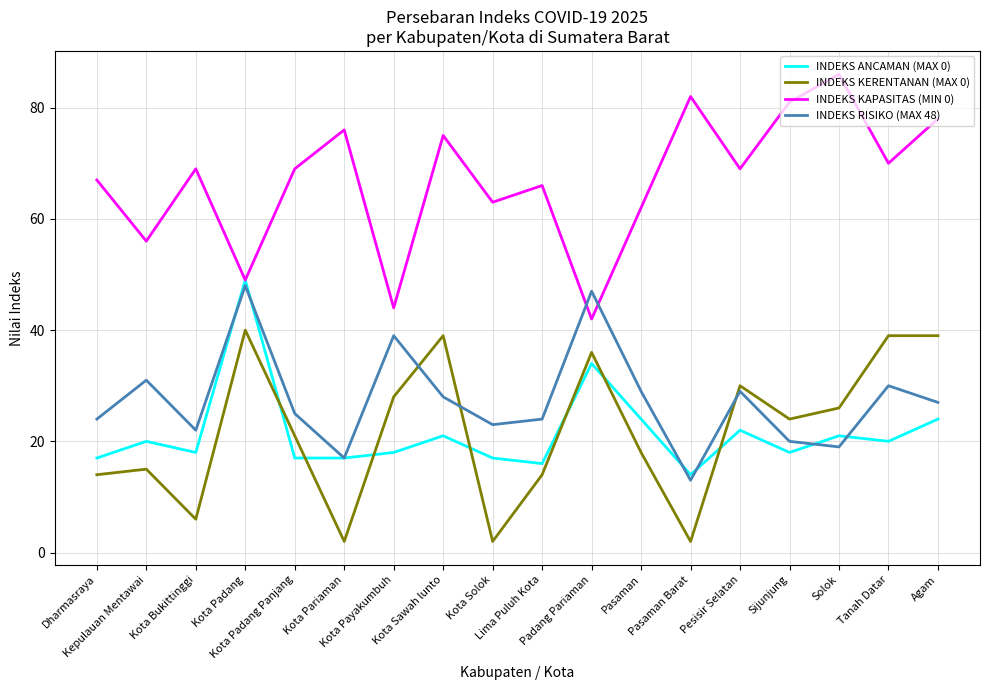

What is the average value of the INDEKS KERENTANAN (MAX 0) series?

22